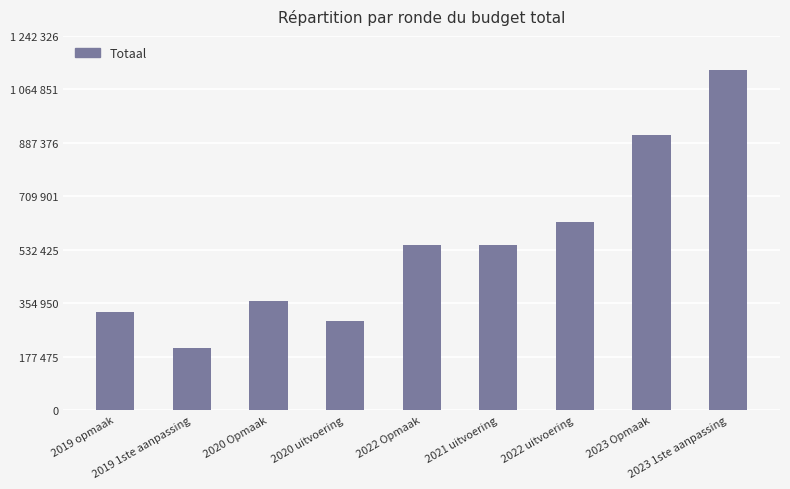

The chart shows a value of 244972 at 2020 Opmaak. True or false?

False